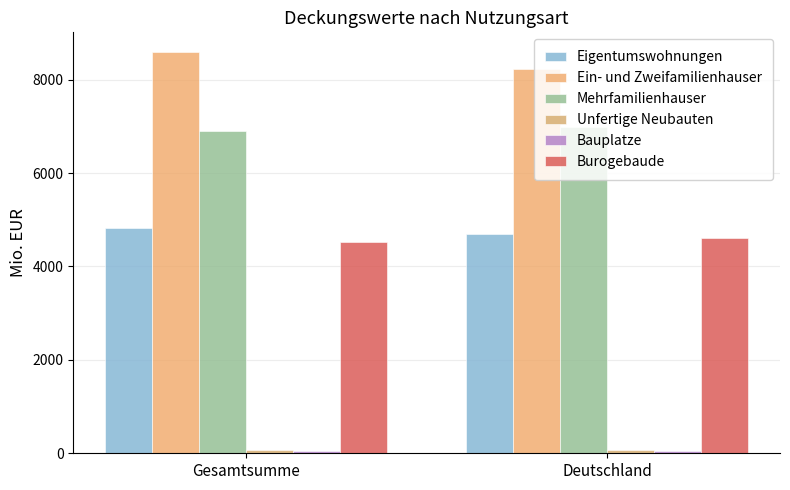

How many categories are shown in the chart?

2